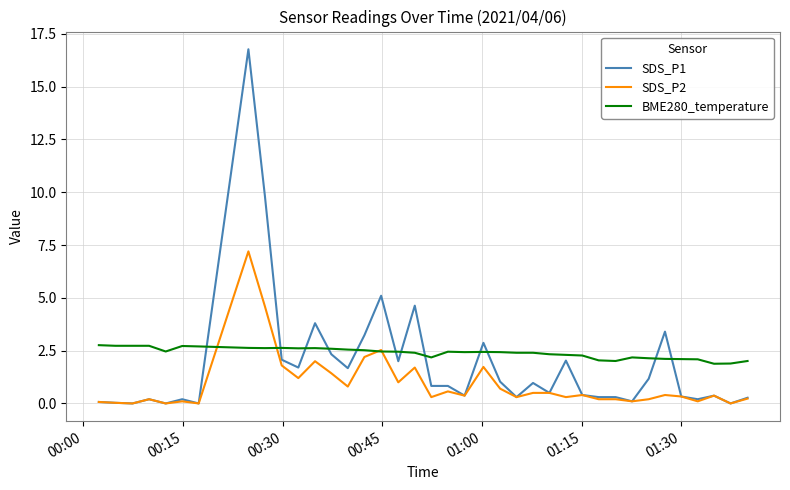

True or false: SDS_P2 and BME280_temperature cross at least once.

True